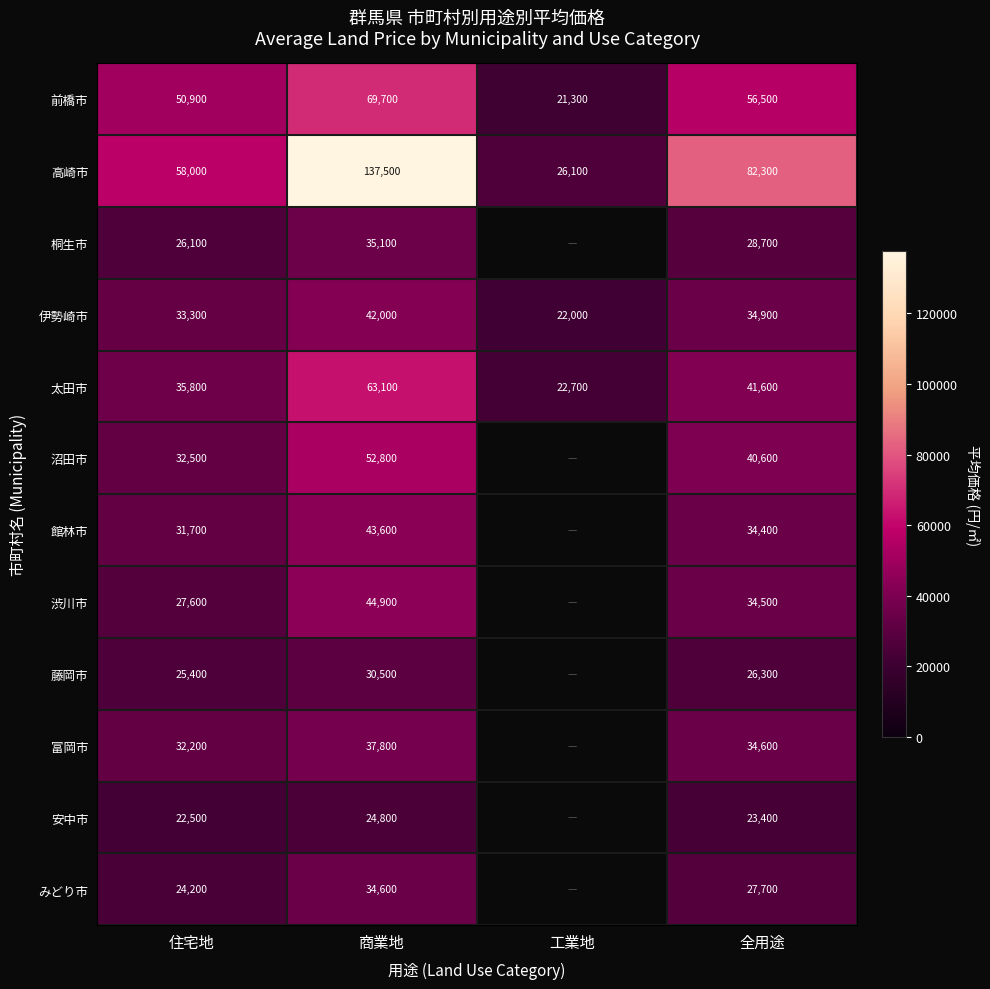

Between 工業地 and 商業地, which is larger?

商業地